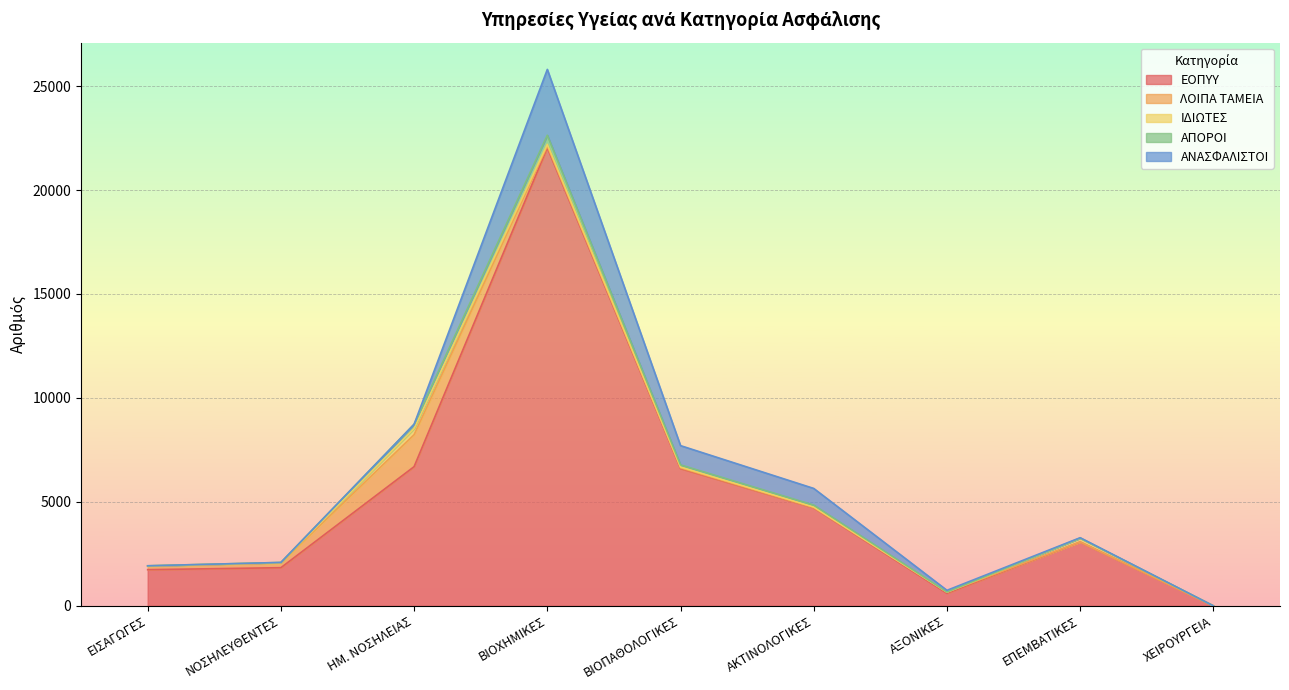

In ΑΠΟΡΟΙ, how many points are higher than both neighbors (excluding endpoints)?

1